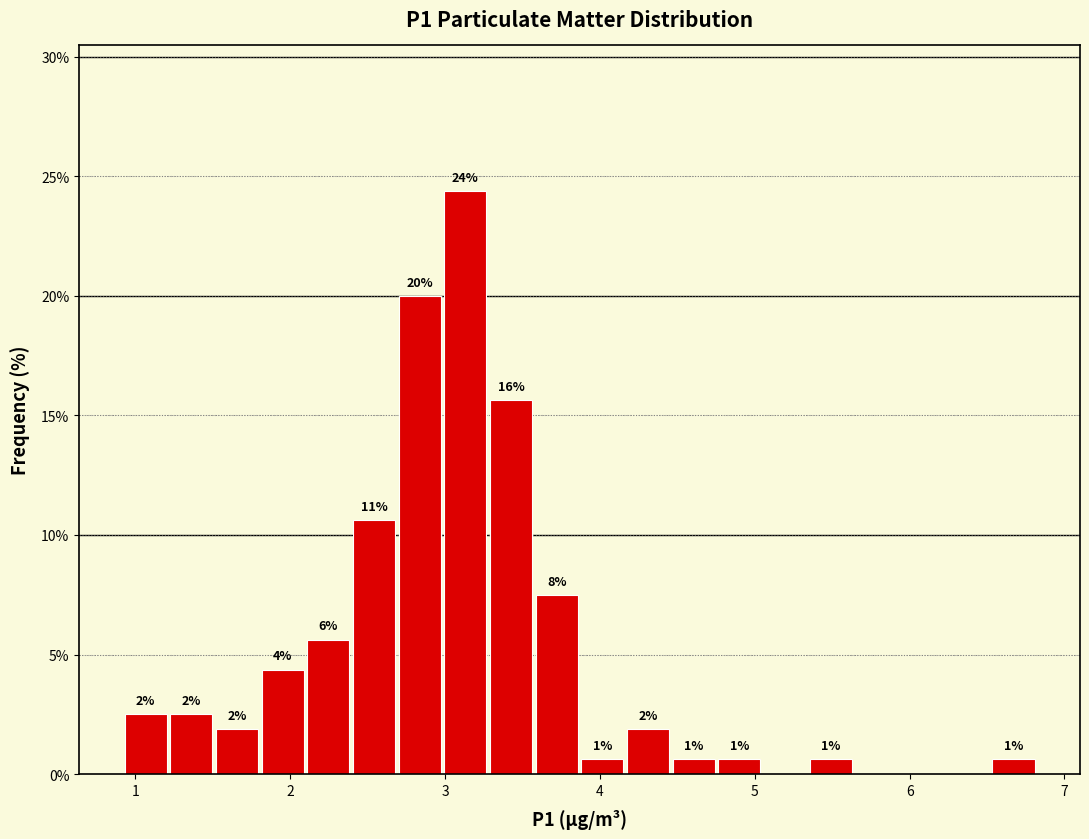

Around what value on the x-axis is the tallest bar? Give the approximate position of its centre, as read against the axis.

3.1